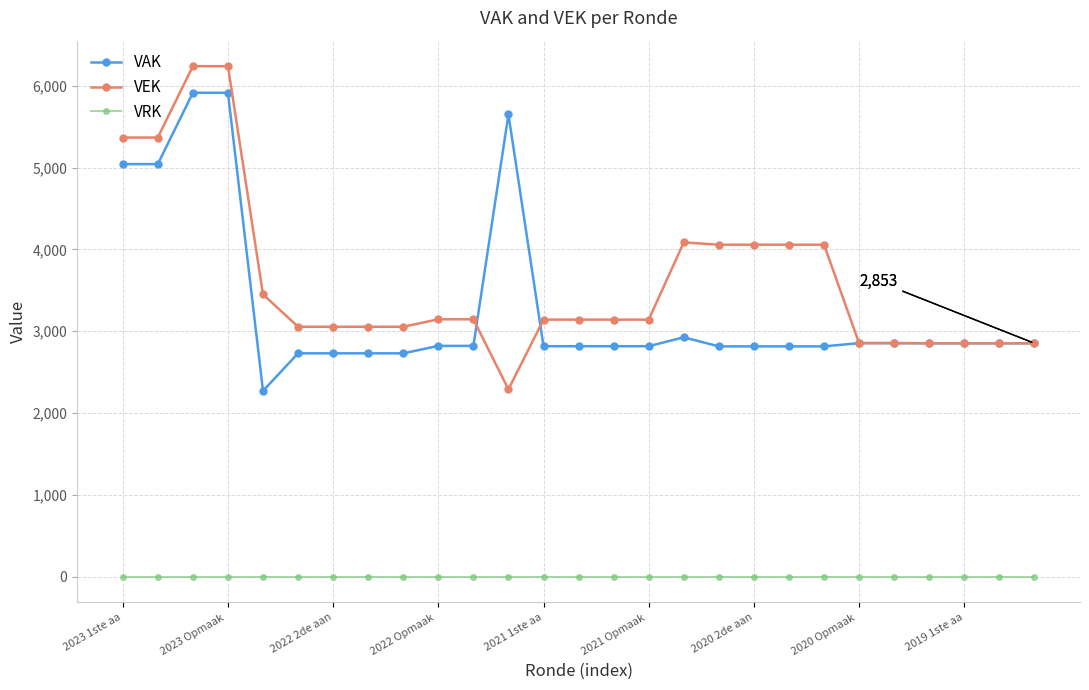

Which series has the widest spread of values?

VEK